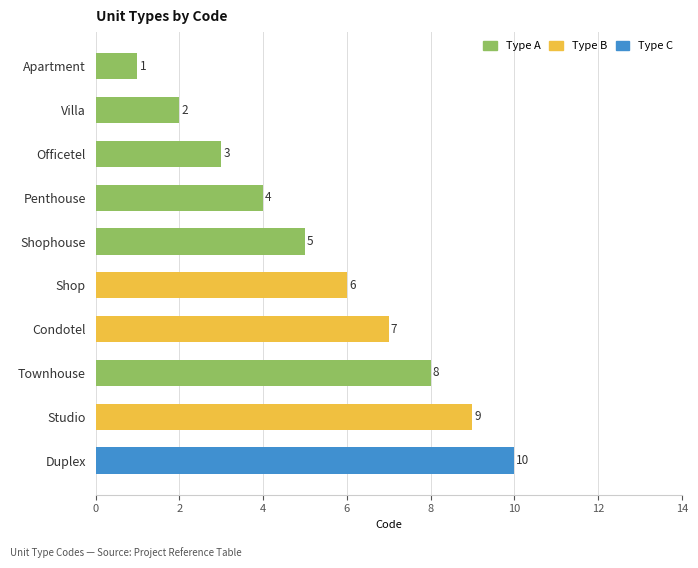

Count the number of categories in the chart.

10